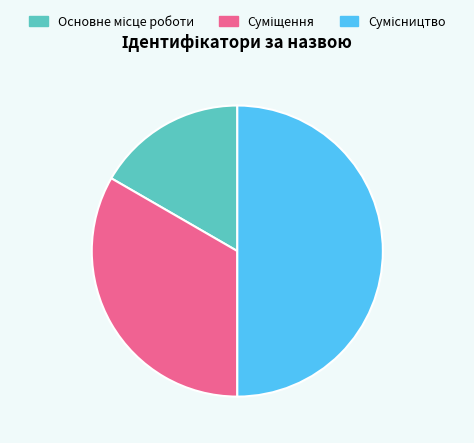

What is the largest slice in the pie chart?

Сумісництво